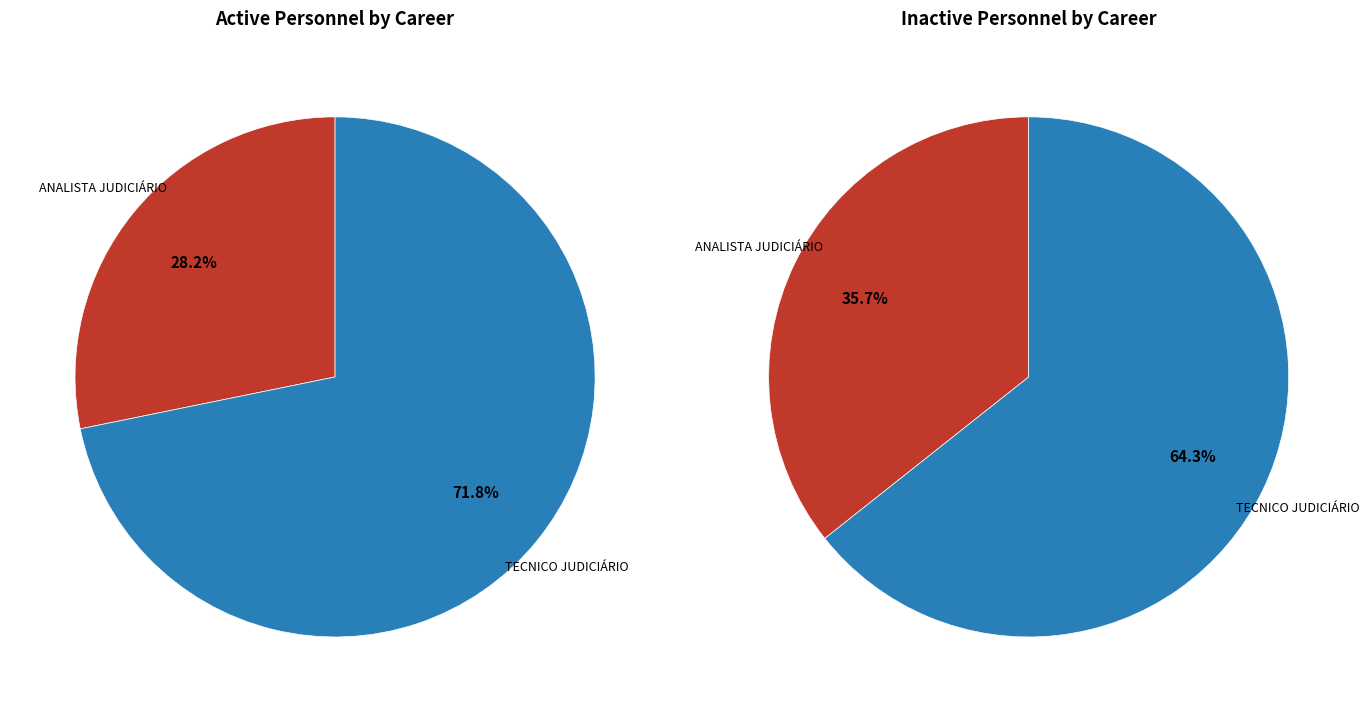

Which category accounts for the majority?

TECNICO JUDICIÁRIO